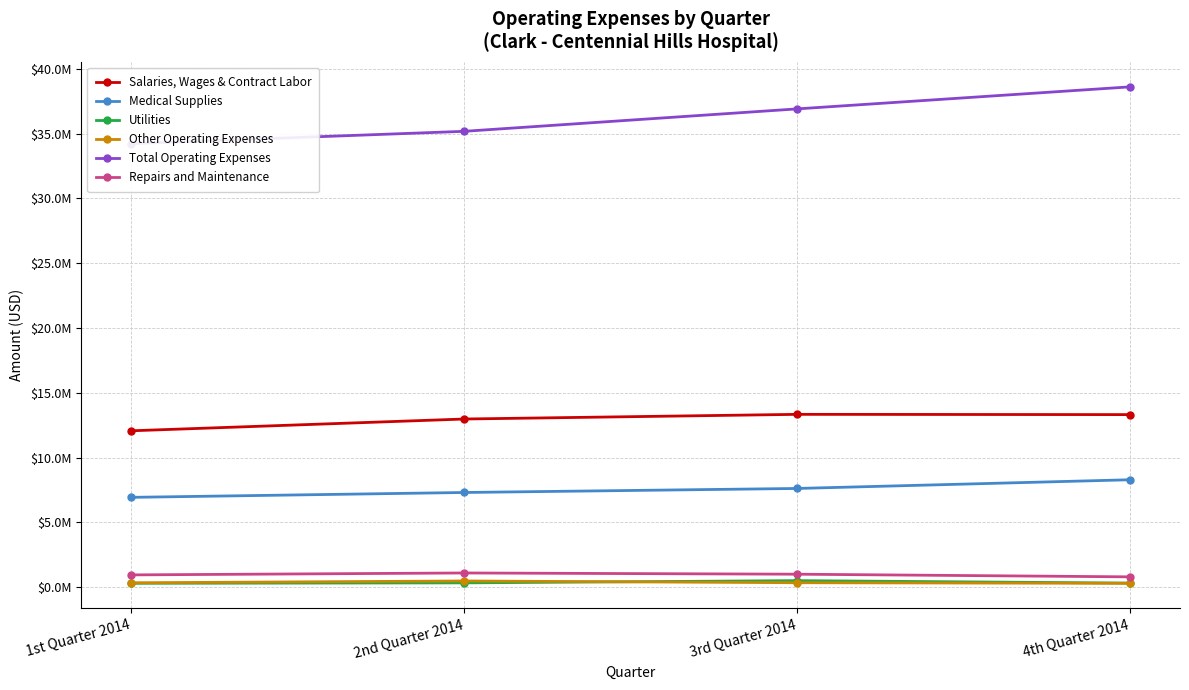

True or false: Salaries, Wages & Contract Labor and Medical Supplies cross at least once.

False